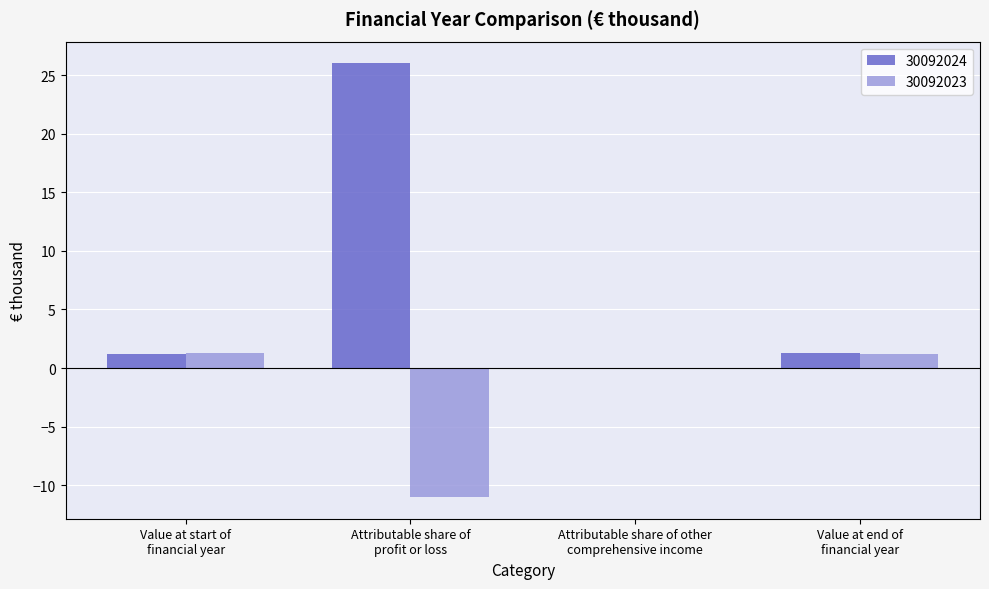

What is the sum of all 30092024 values?

28.5